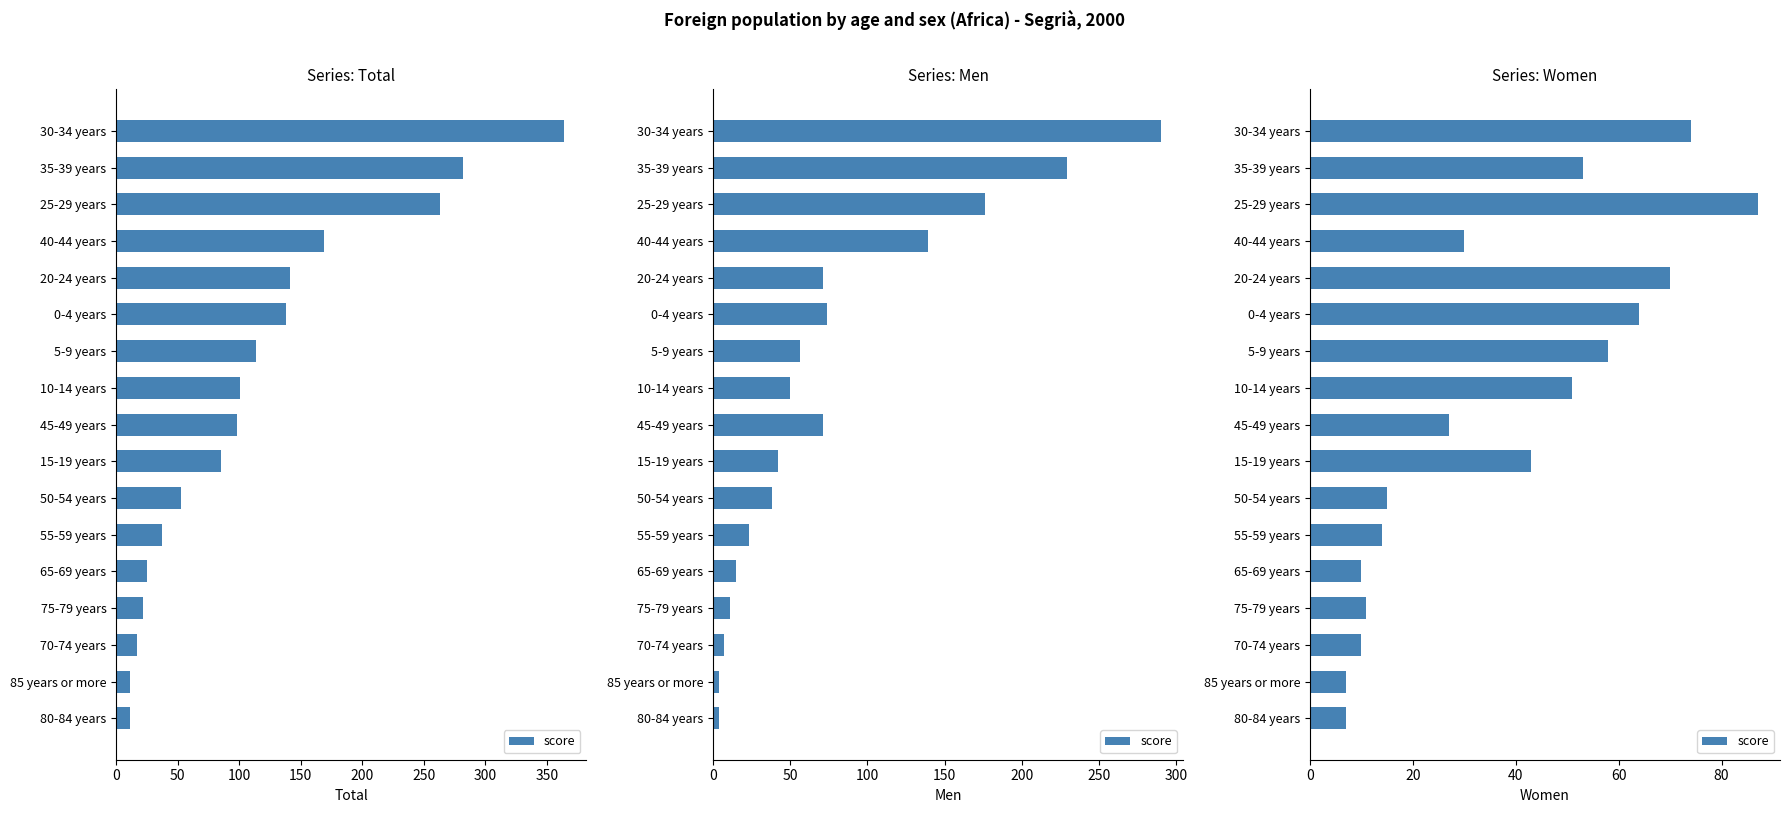

The chart shows a value of 98 at 20-24 years. True or false?

False